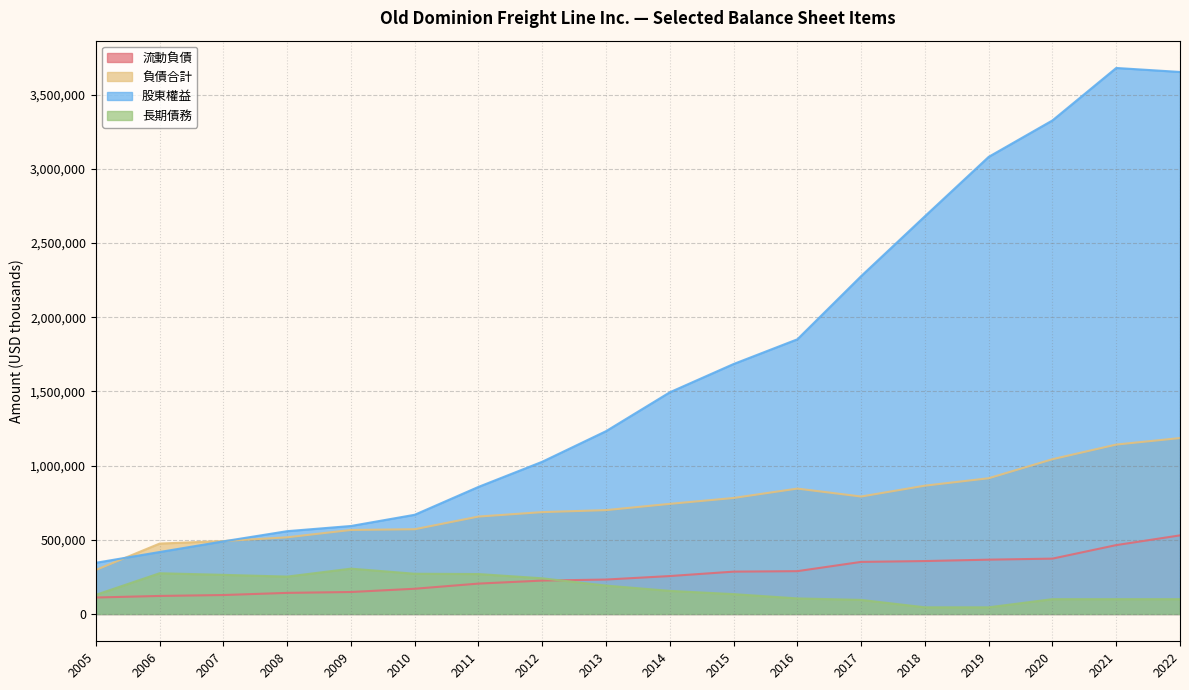

True or false: 負債合計 and 流動負債 cross at least once.

False